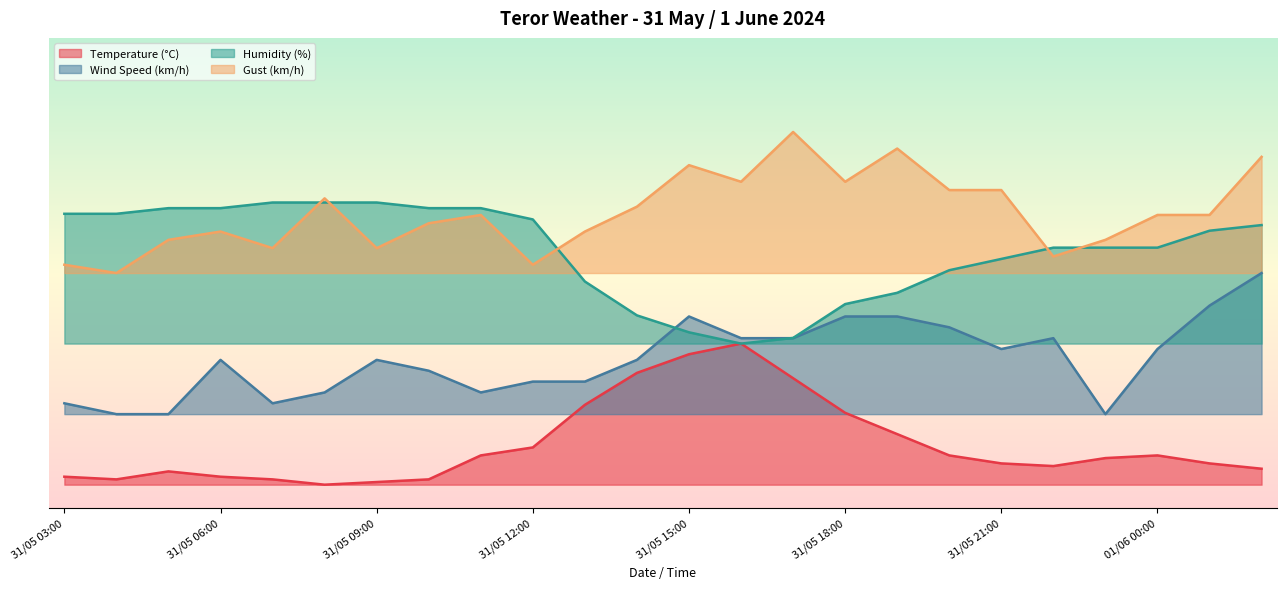

What is the average value of the Gust (km/h) series?

35.2